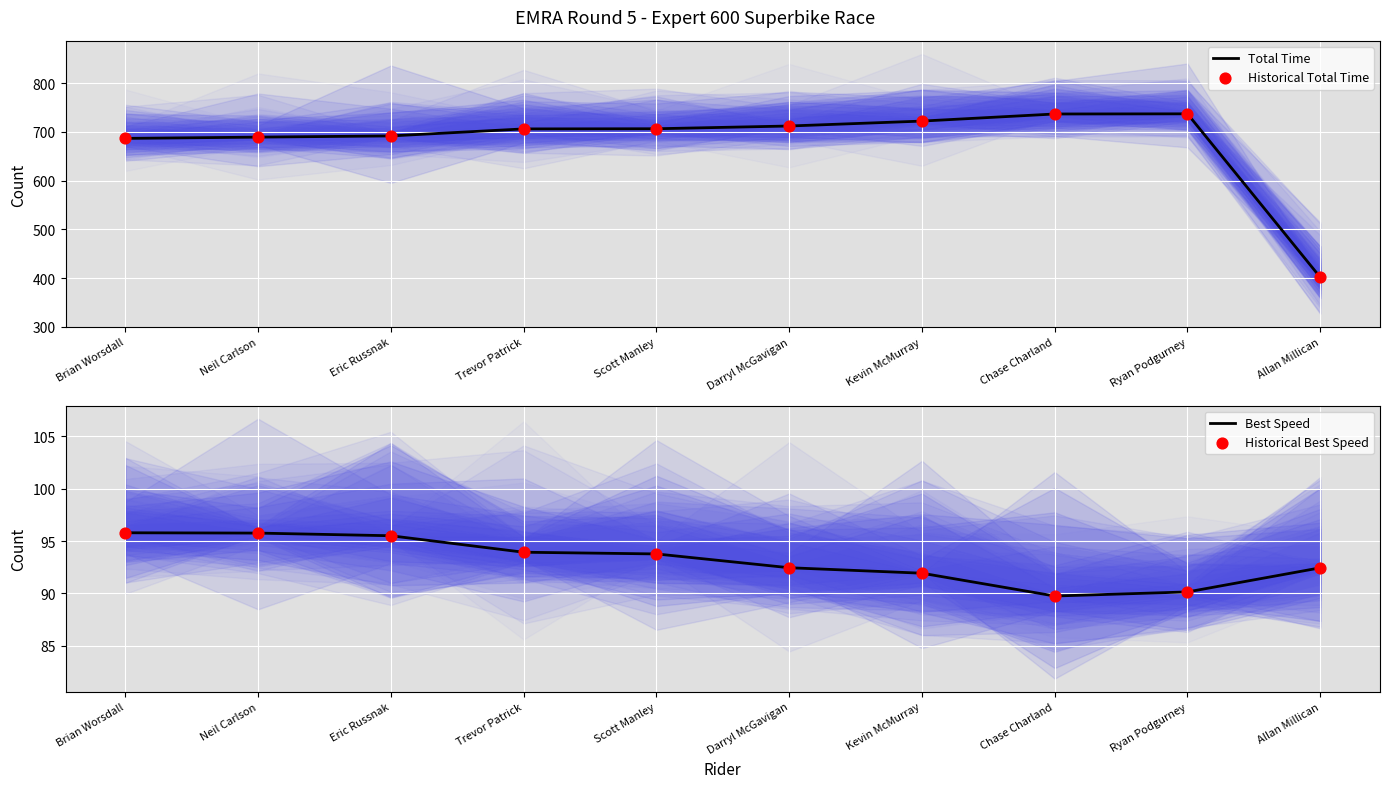

Which series has the widest spread of Y values?

Total Time